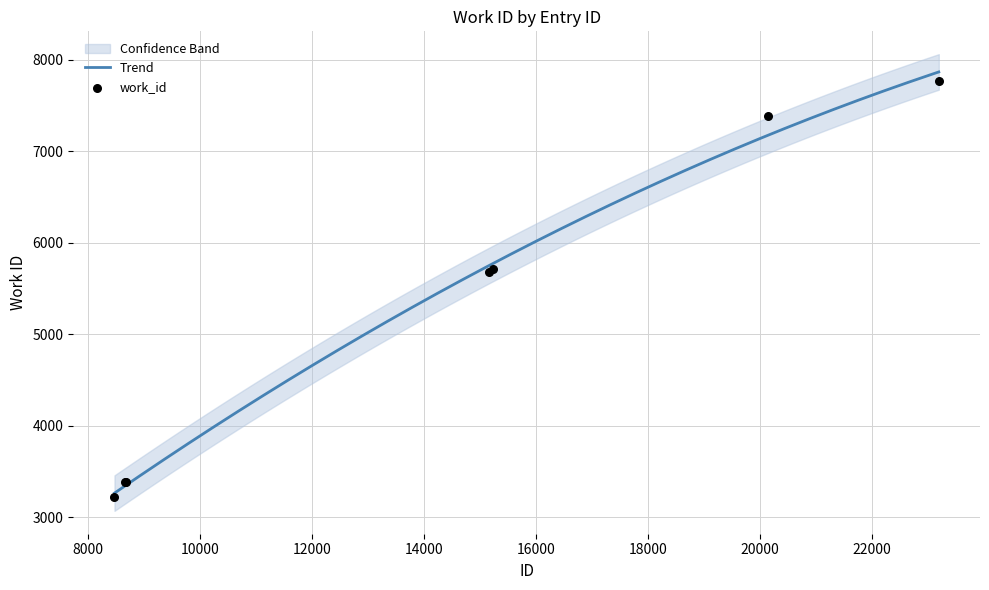

Which has a higher value, 15237 or 8664?

15237